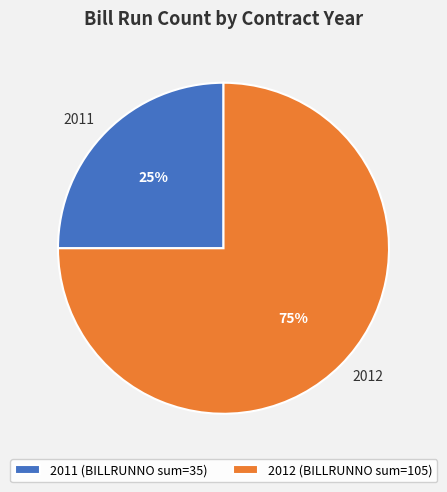

Is the sum of 2012 and 2011 greater than half?

Yes